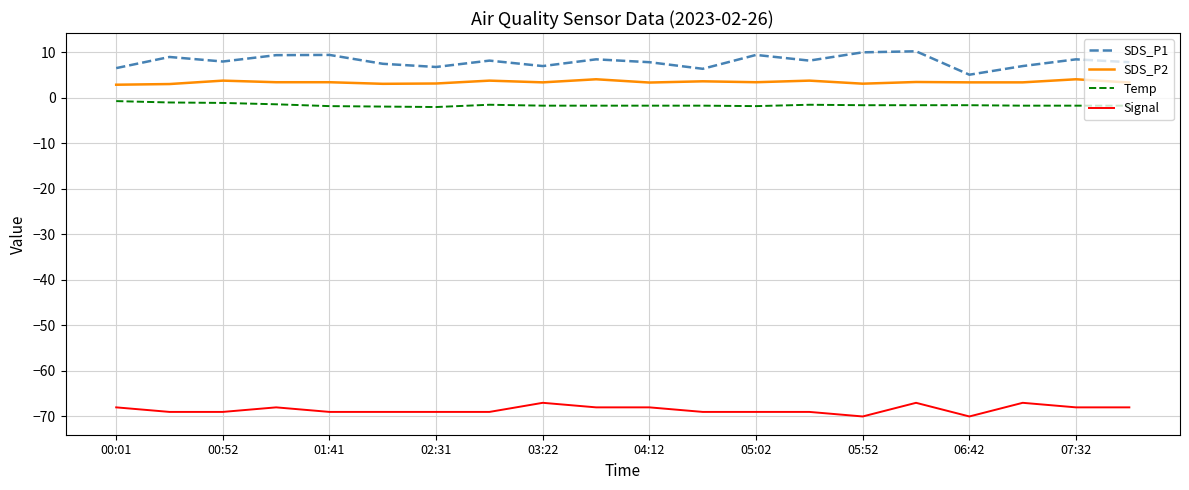

Which series has the largest total across all categories?

SDS_P1